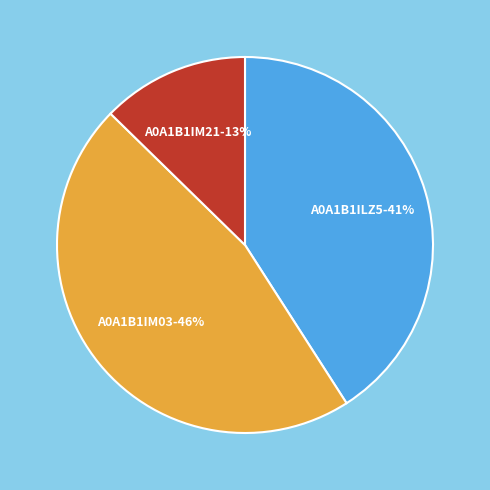

Is there any slice that represents more than half of the pie?

No